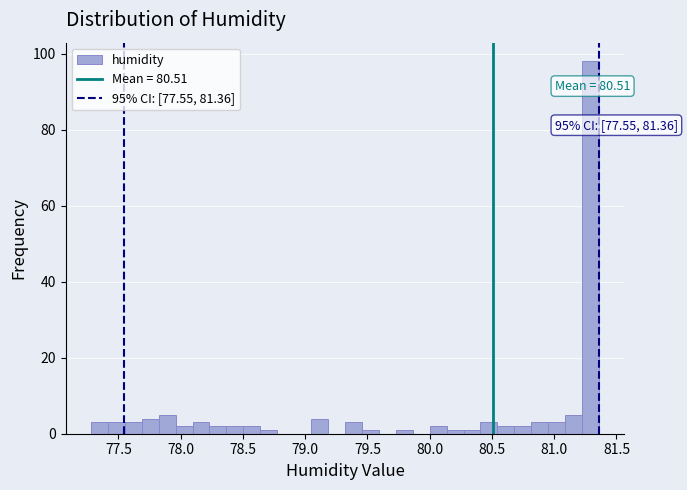

Read against the x-axis, roughly where is the centre of the tallest bar?

81.30